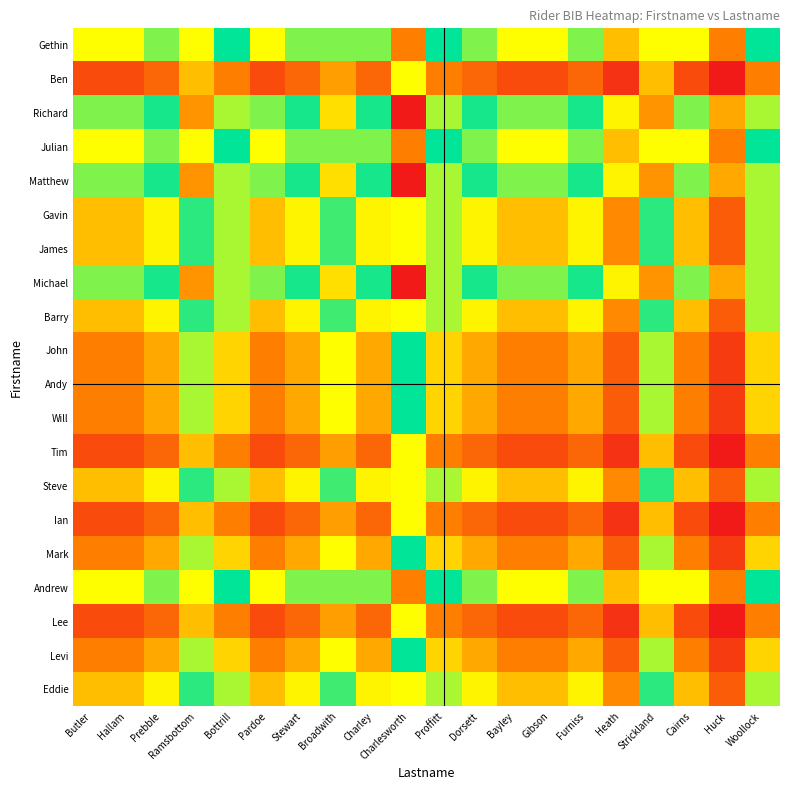

What is the greatest value displayed?

1.0